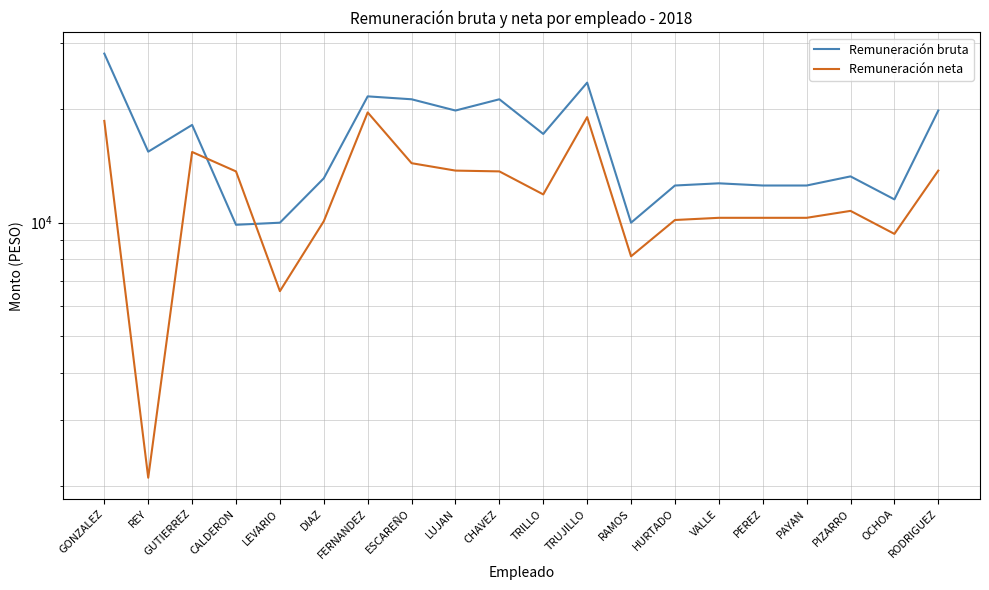

How many data points does each series have?

20